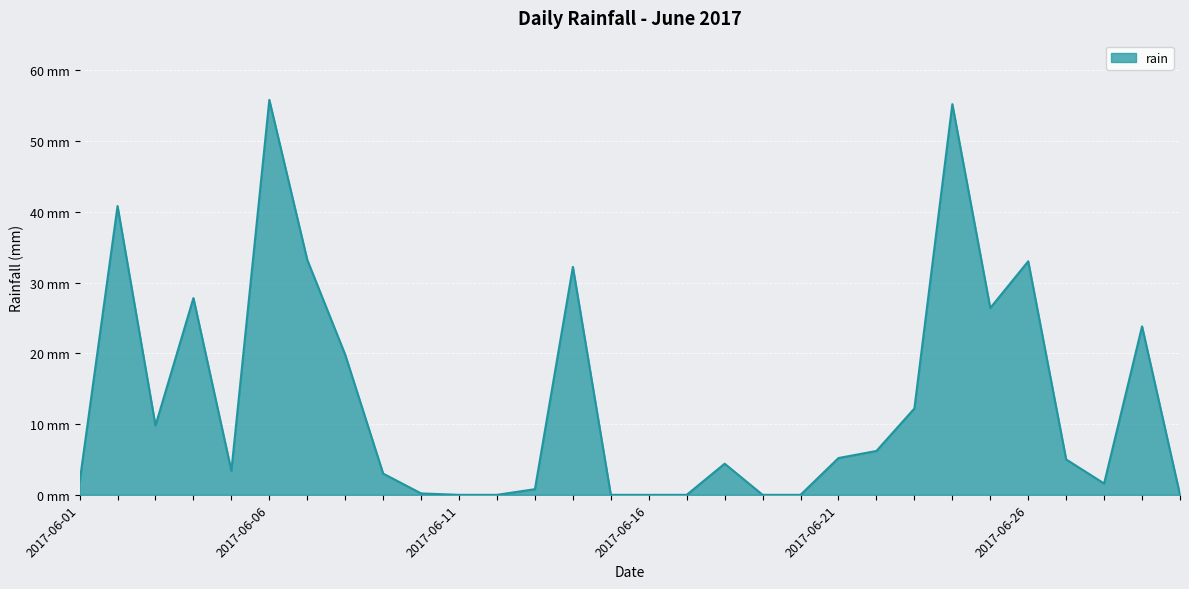

What is the greatest value displayed?

55.8